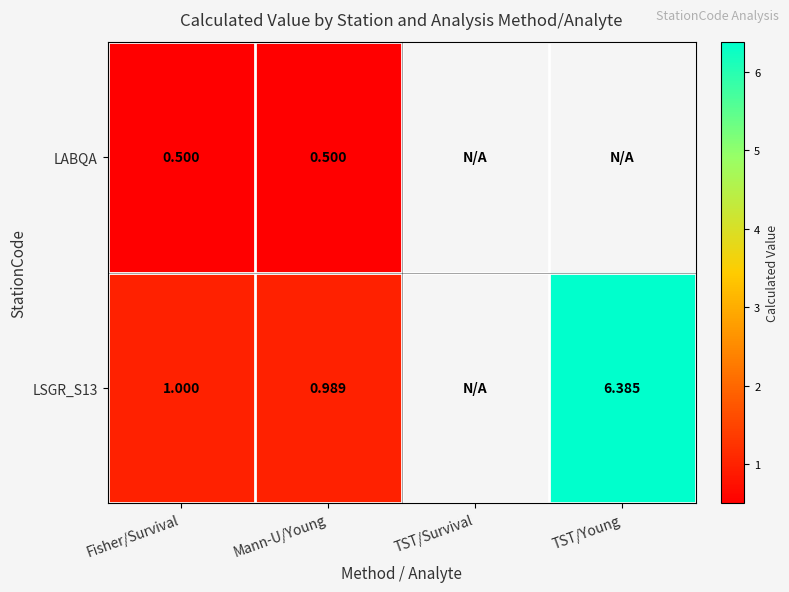

What is the total value across all series at Fisher/Survival?

1.5